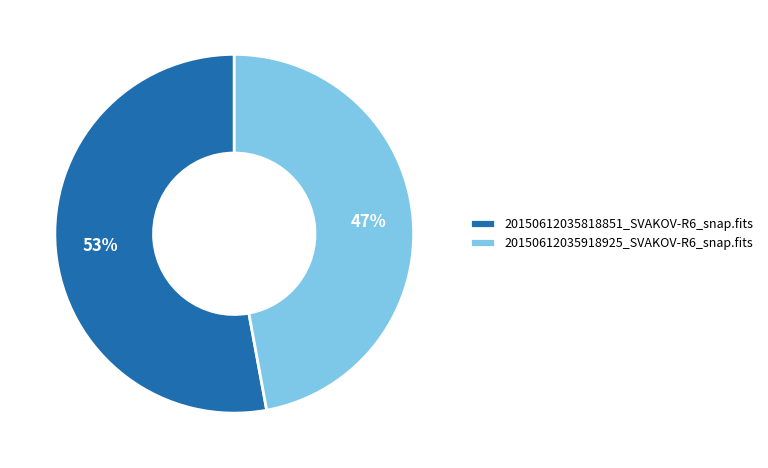

Which has a higher value, 20150612035818851_SVAKOV-R6_snap.fits or 20150612035918925_SVAKOV-R6_snap.fits?

20150612035818851_SVAKOV-R6_snap.fits